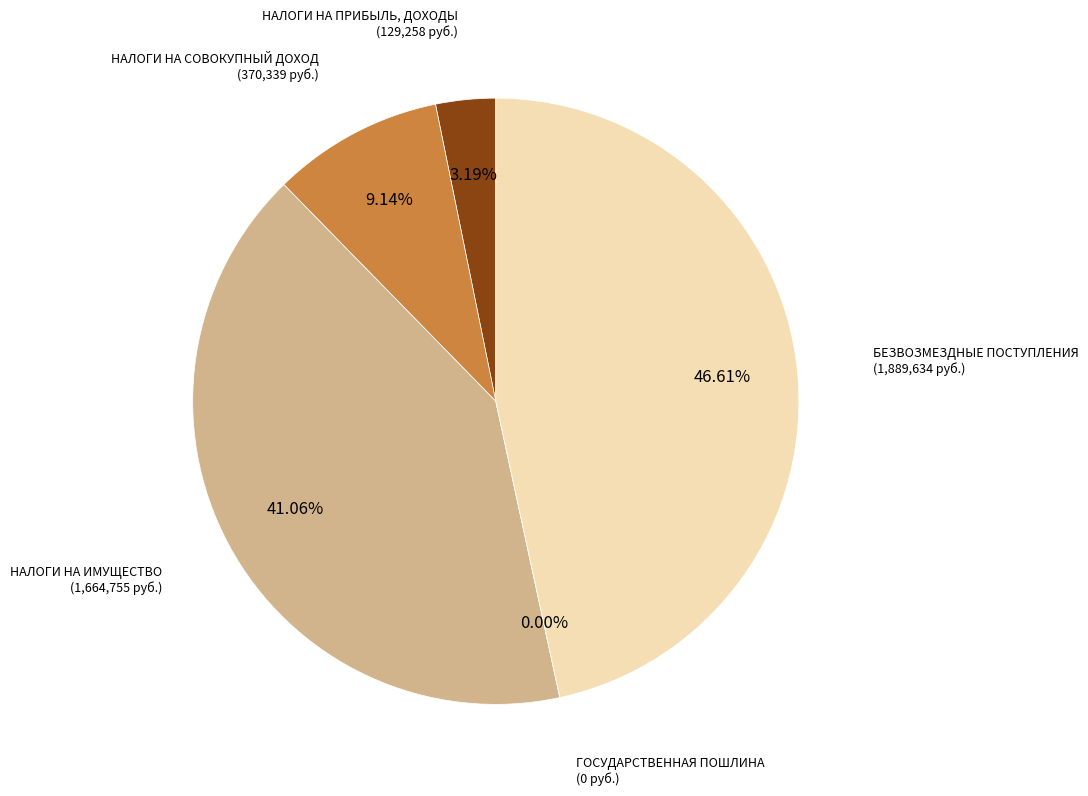

Does НАЛОГИ НА ПРИБЫЛЬ,
ДОХОДЫ account for over 50% of the chart?

No